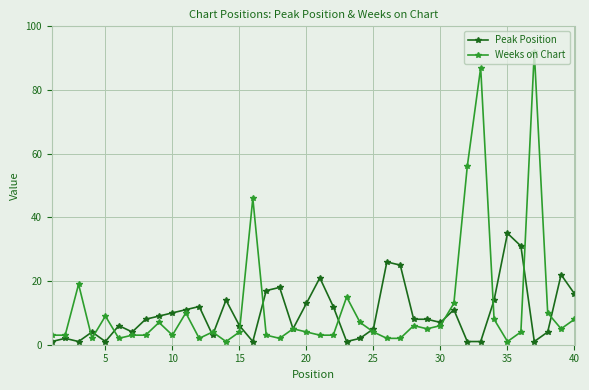

Which series has the largest range (max minus min)?

Weeks on Chart